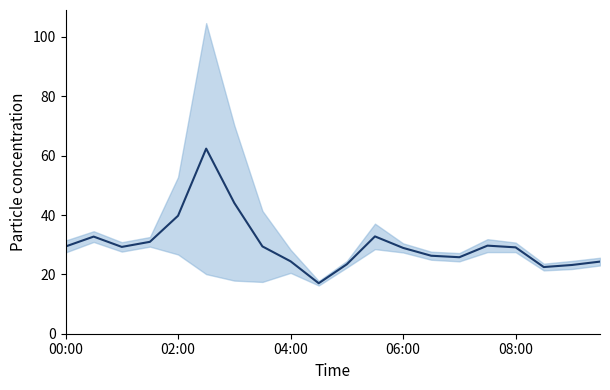

What is the sum of all values?

605.2